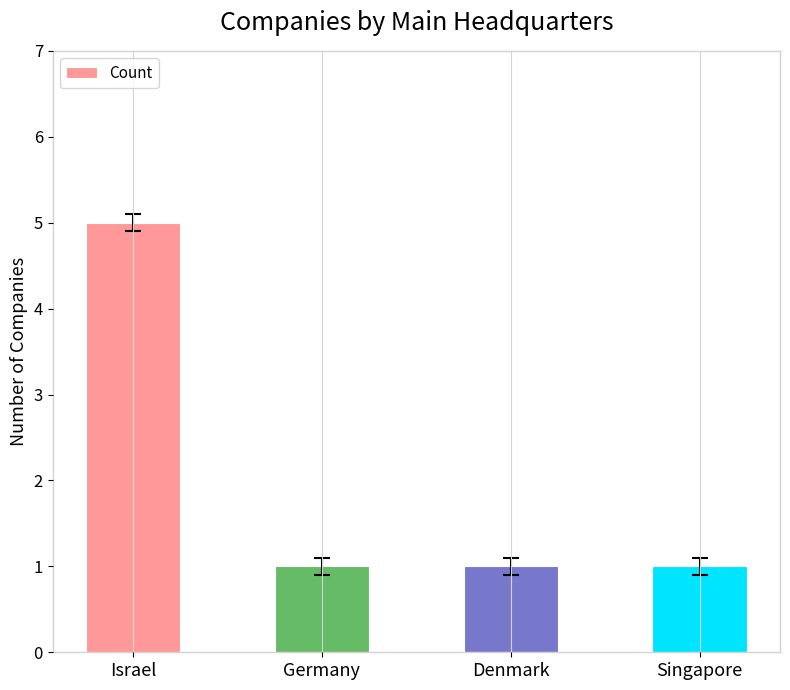

Count the number of data series in this chart.

1